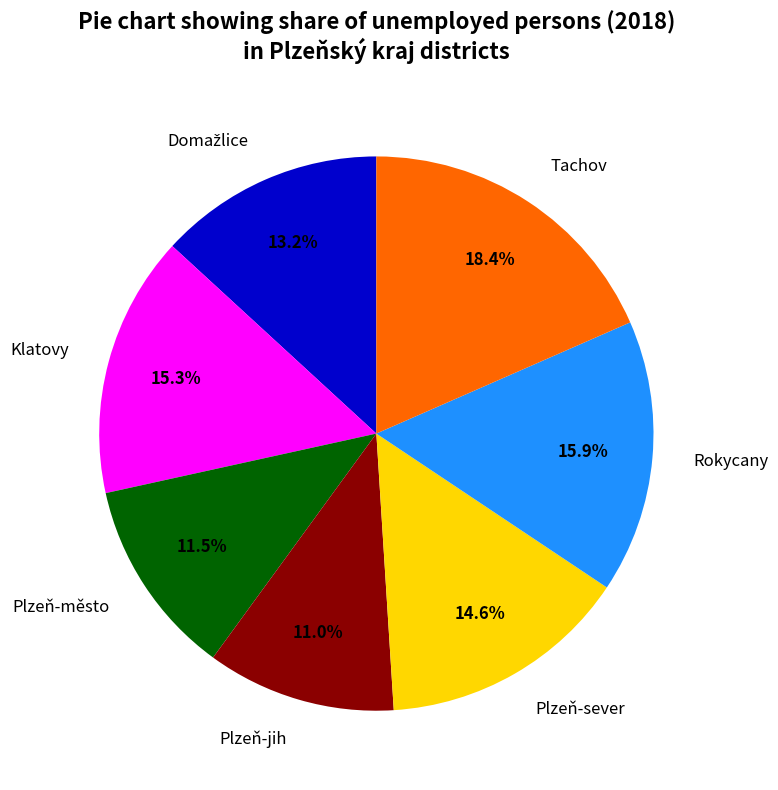

Which slice is the largest?

Tachov